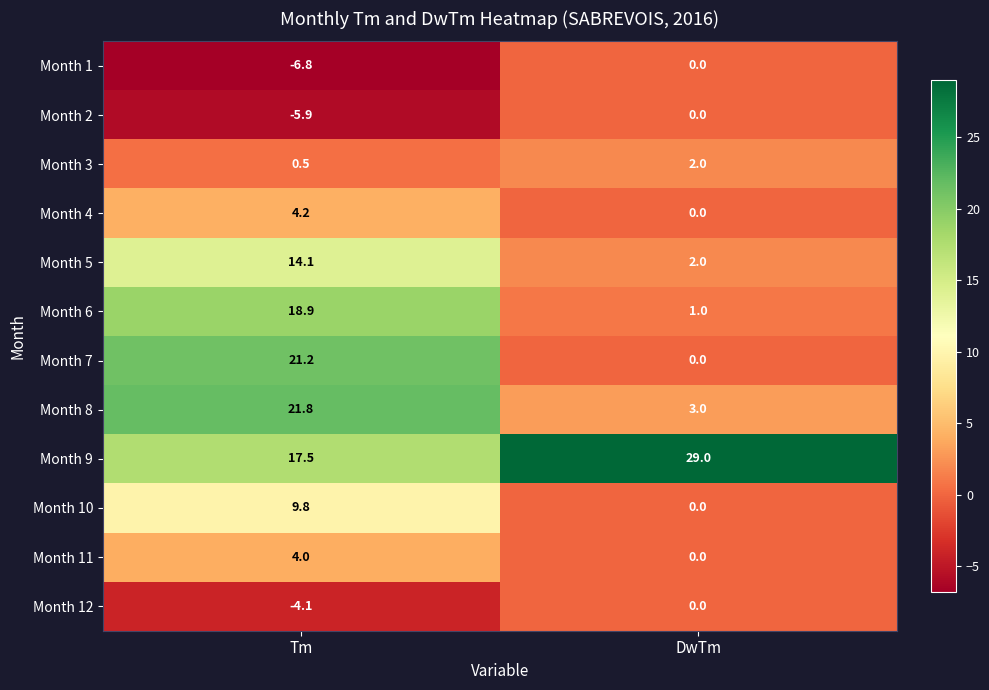

True or false: Month 10 has a value of 6.3 at DwTm.

False